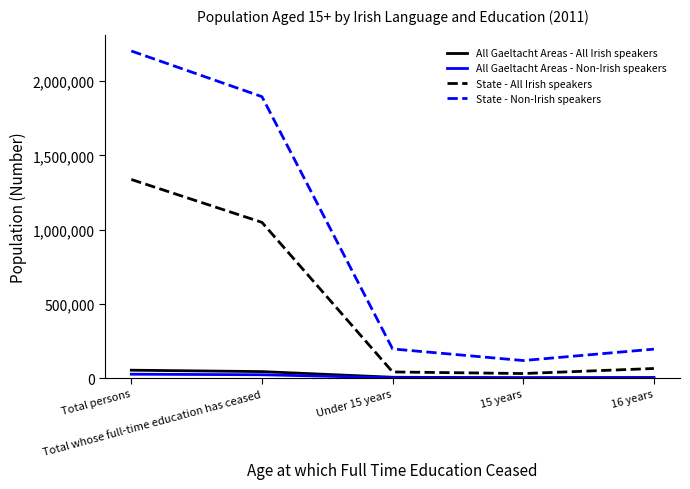

At which label does State - All Irish speakers reach its peak?

Total persons